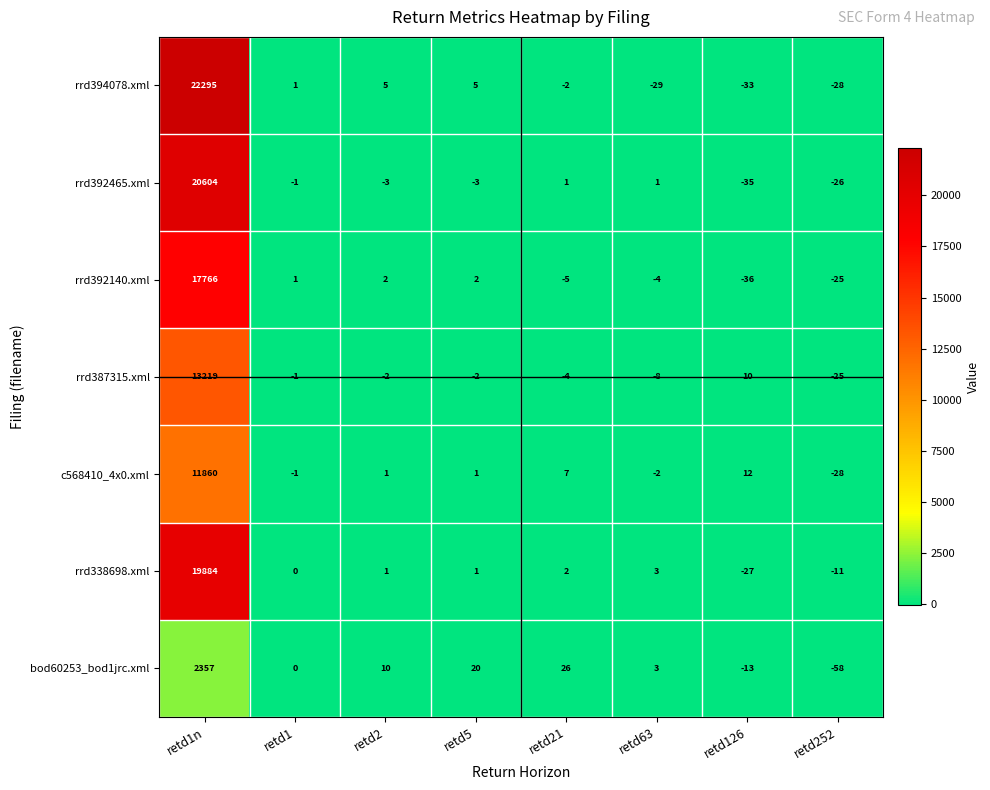

Is the value of bod60253_bod1jrc.xml at retd63 greater than the value of c568410_4x0.xml at retd1?

Yes